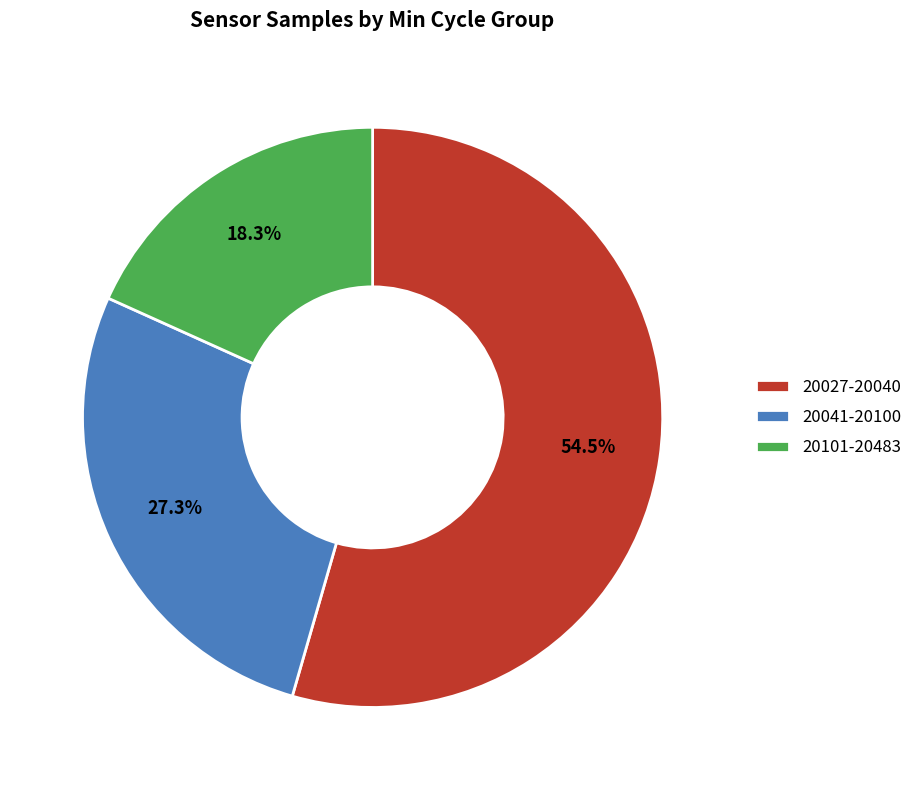

Rank the categories by value from highest to lowest.

20027-20040, 20041-20100, 20101-20483